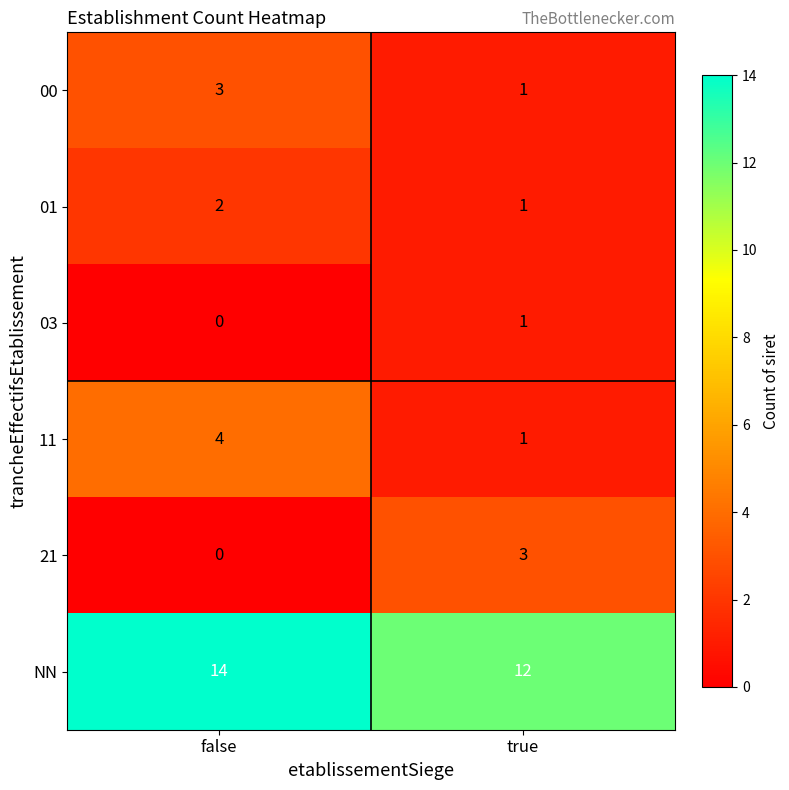

Reading left to right, list all the values displayed in this chart.

00: false=3	true=1
01: false=2	true=1
03: false=0	true=1
11: false=4	true=1
21: false=0	true=3
NN: false=14	true=12